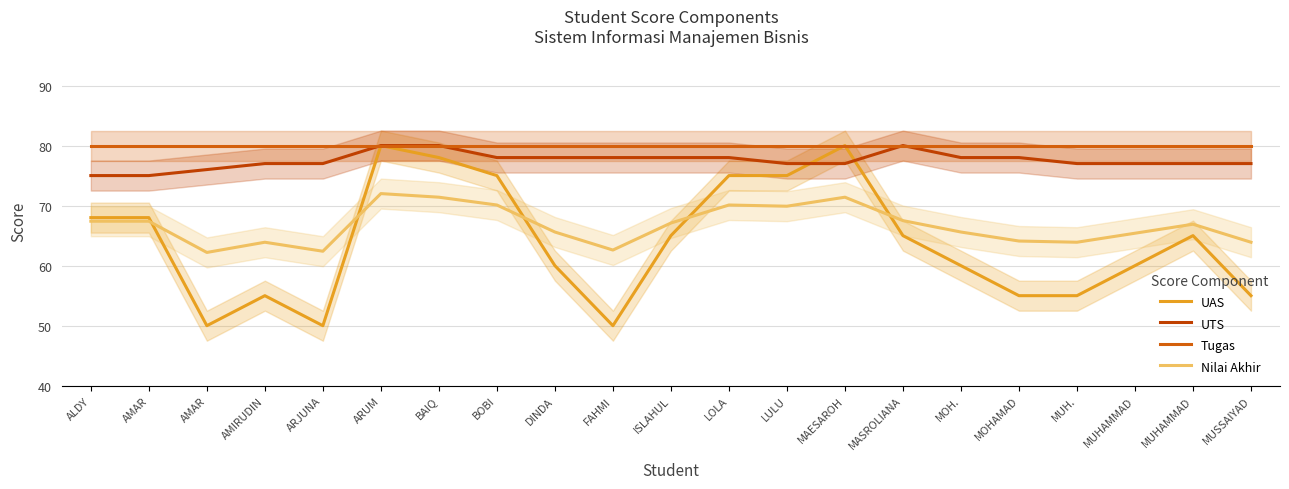

At which category is the sum across all series the highest?

ARUM